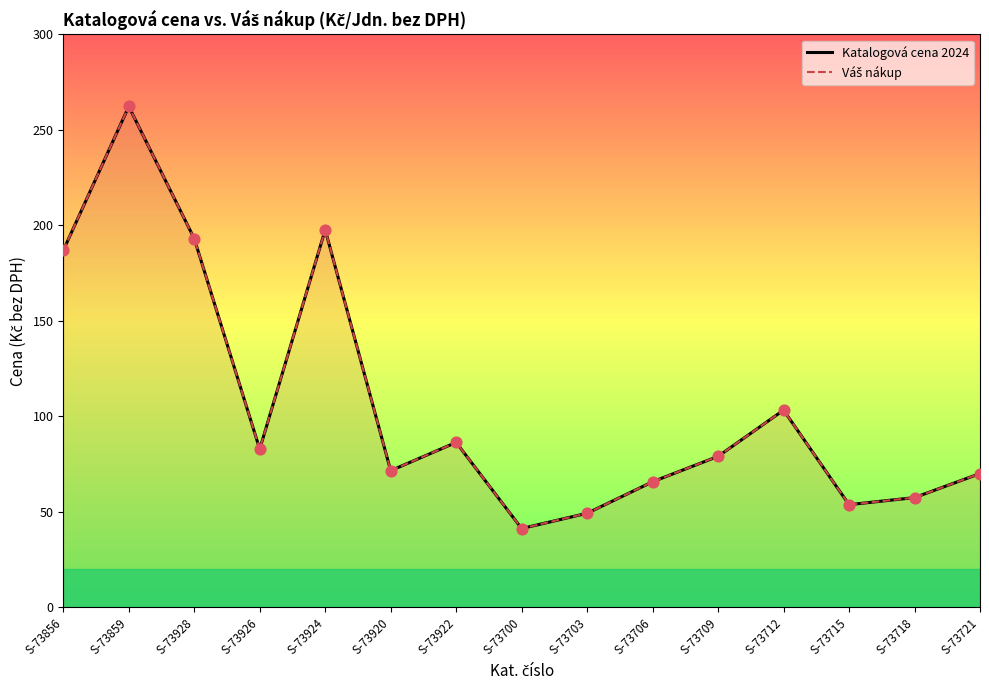

Which series has the largest Y range (max minus min)?

Katalogová cena 2024